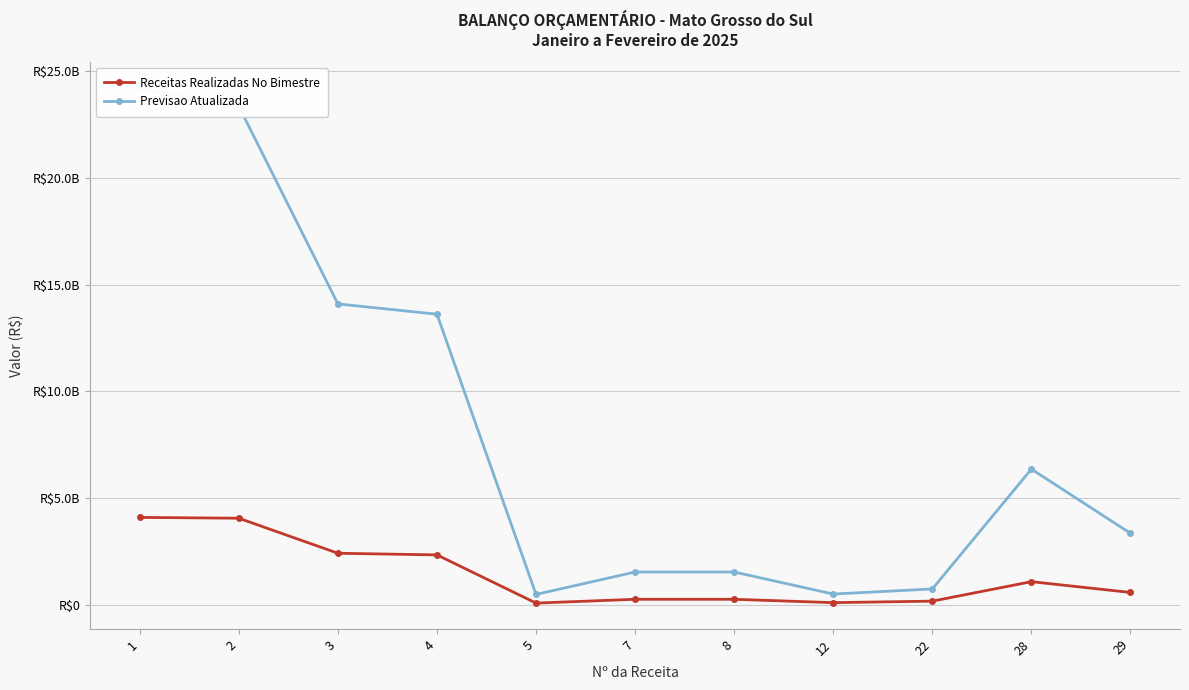

Which series has the largest range (max minus min)?

Previsao Atualizada